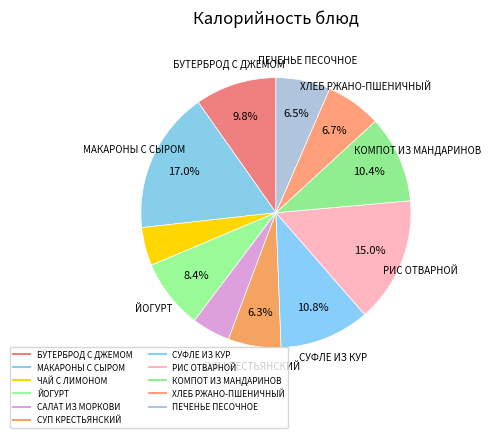

Does ПЕЧЕНЬЕ ПЕСОЧНОЕ account for over 50% of the chart?

No